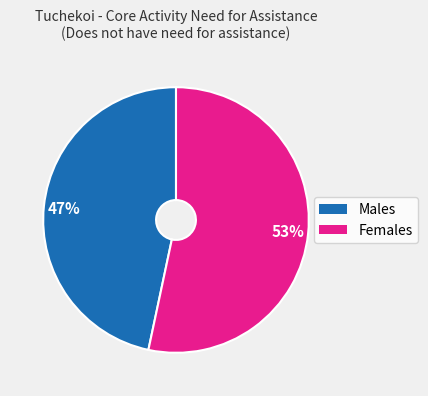

Does Males account for over 50% of the chart?

No